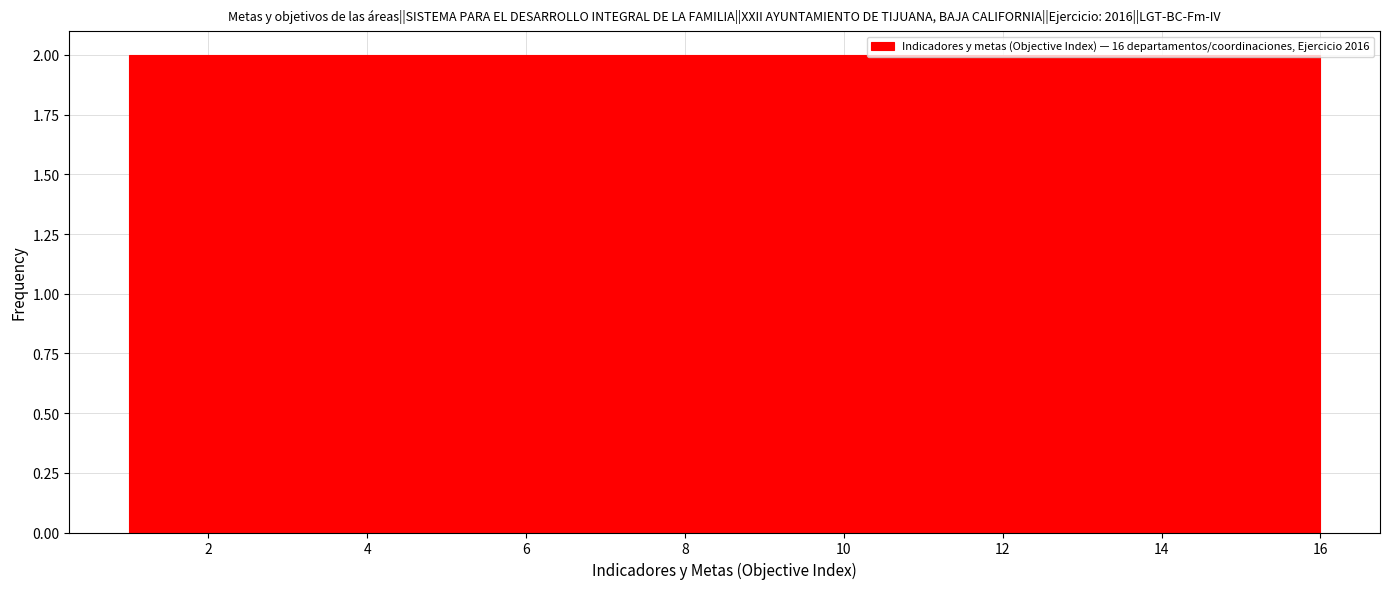

Reading left to right, transcribe this chart: for each bar, give the range it covers on the x-axis and its height. Neither the bar edges nor the heights are printed on the chart, so give them approximately, as read against the axes.

1.0 to 2.8: 2
2.8 to 4.8: 2
4.8 to 6.6: 2
6.6 to 8.6: 2
8.6 to 10.4: 2
10.4 to 12.2: 2
12.2 to 14.2: 2
14.2 to 16.0: 2